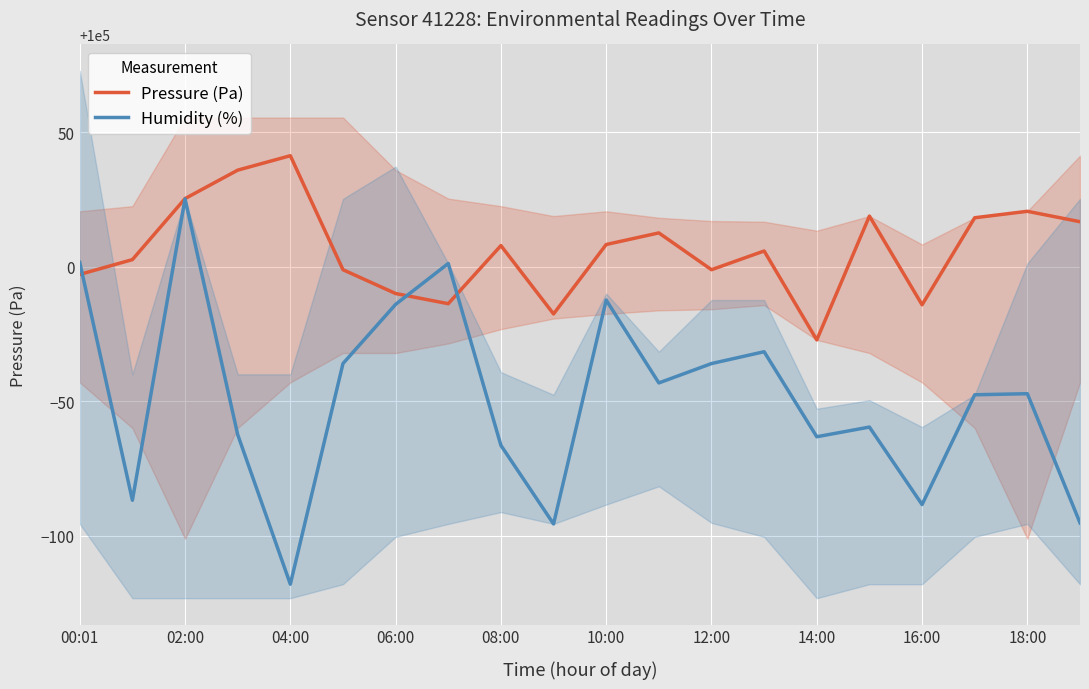

What is the highest value of the Humidity (%) series?

100025.2